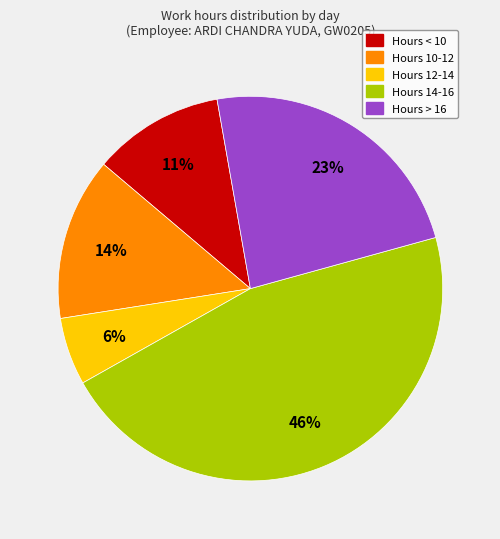

Is there any slice that represents more than half of the pie?

No